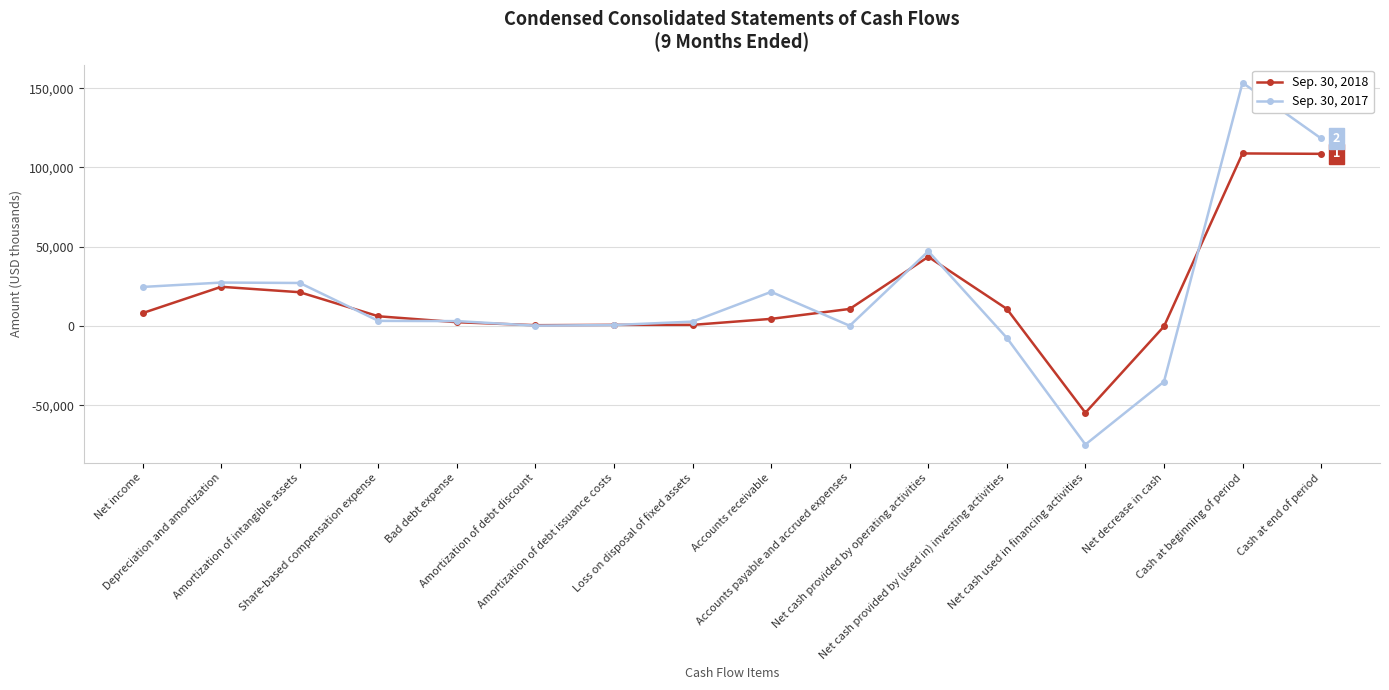

How many lines are shown in the chart?

2